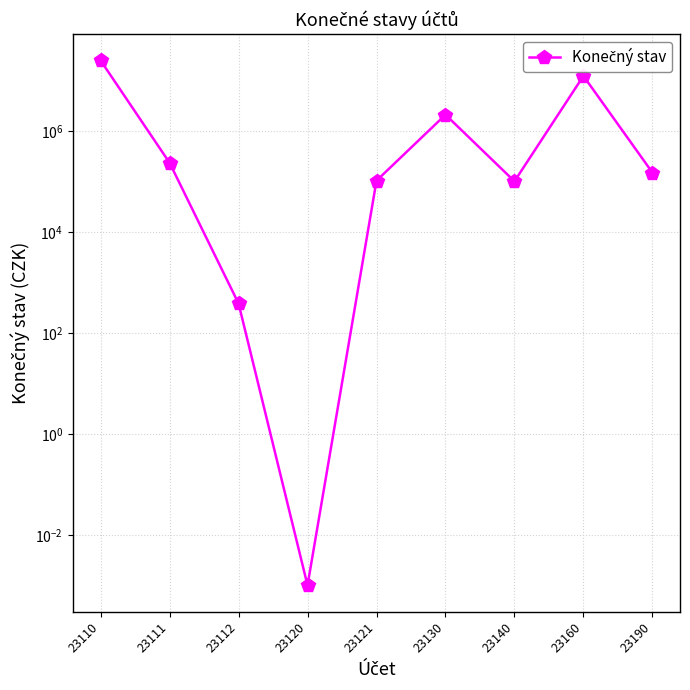

What is the sum of the values at 23130 and 23112?

2134291.0